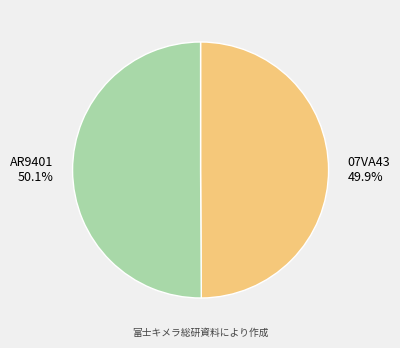

Count the number of slices in the pie.

2